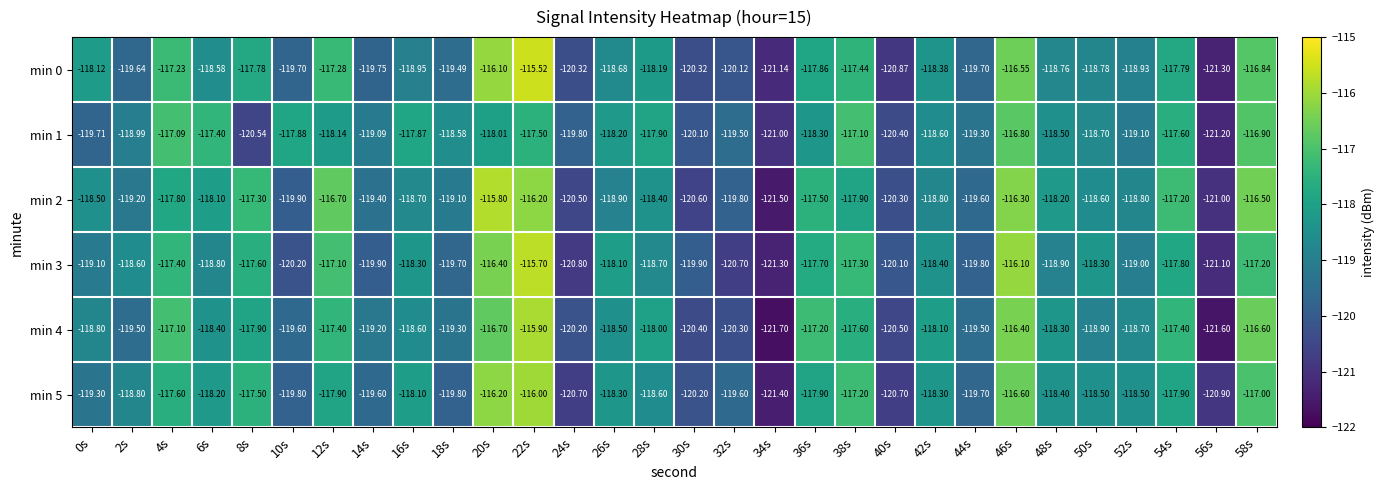

Is the value of min 2 at 0s greater than the value of min 5 at 44s?

Yes